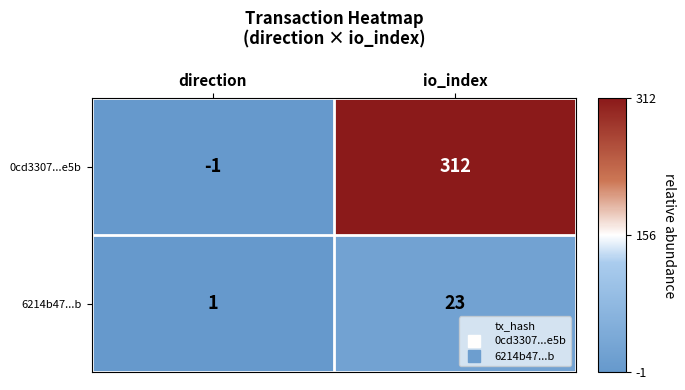

At which category is the sum across all series the highest?

io_index